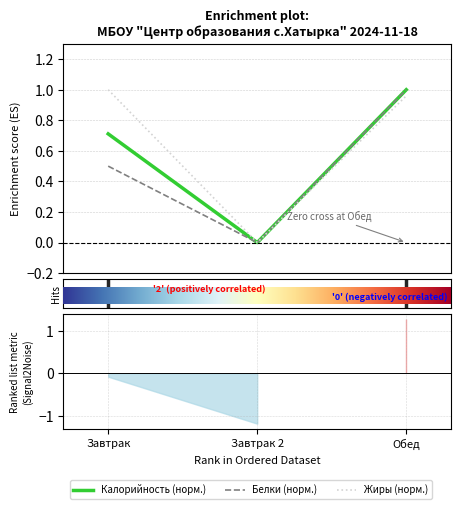

At how many categories does at least one series exceed 0?

2